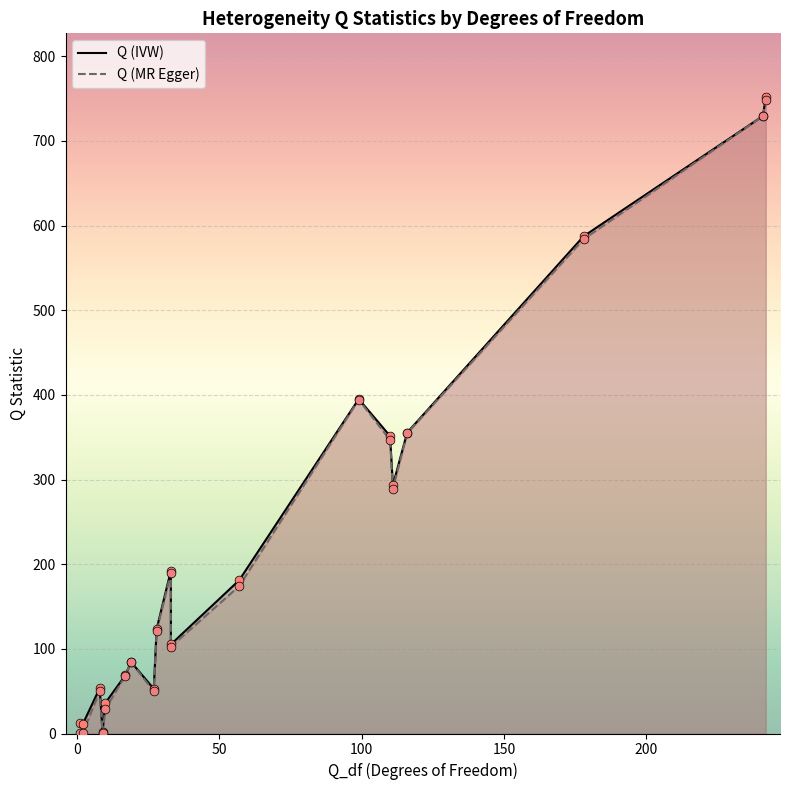

Which series reaches the maximum Y coordinate?

Q (IVW)